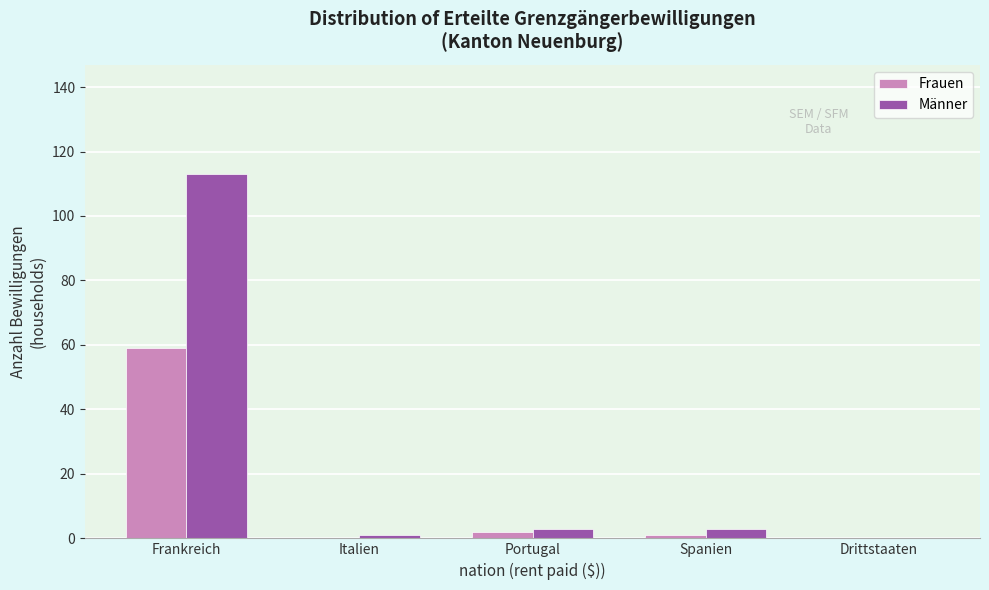

Reading left to right, list all the values displayed in this chart.

Frauen: Frankreich=59	Italien=0	Portugal=2	Spanien=1	Drittstaaten=0
Männer: Frankreich=113	Italien=1	Portugal=3	Spanien=3	Drittstaaten=0